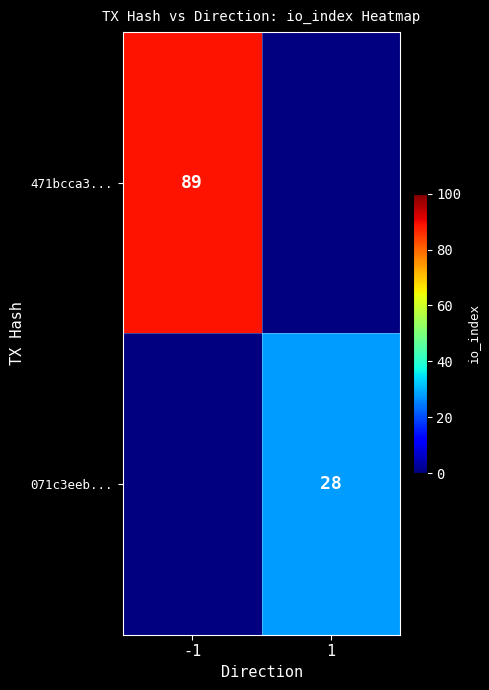

Is the value of 471bcca3... at -1 greater than the value of 071c3eeb... at 1?

Yes